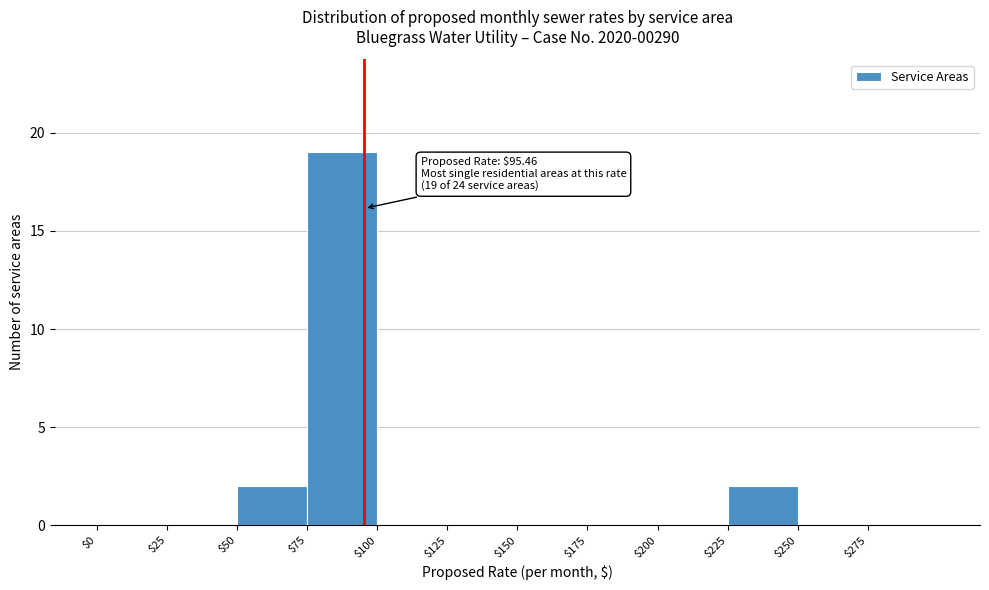

Which range on the x-axis has the tallest bar?

75 to 100